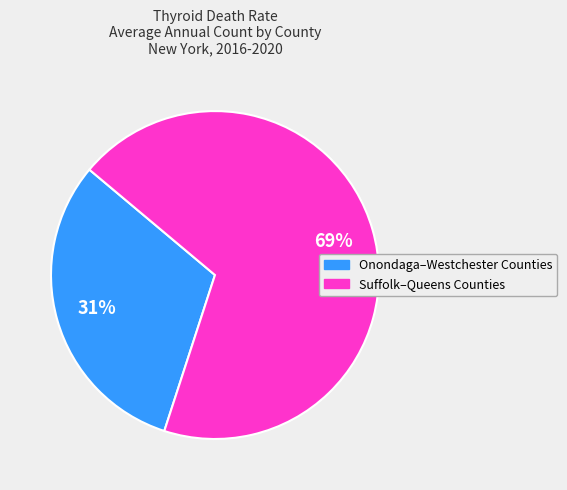

Does any single category account for the majority?

Yes